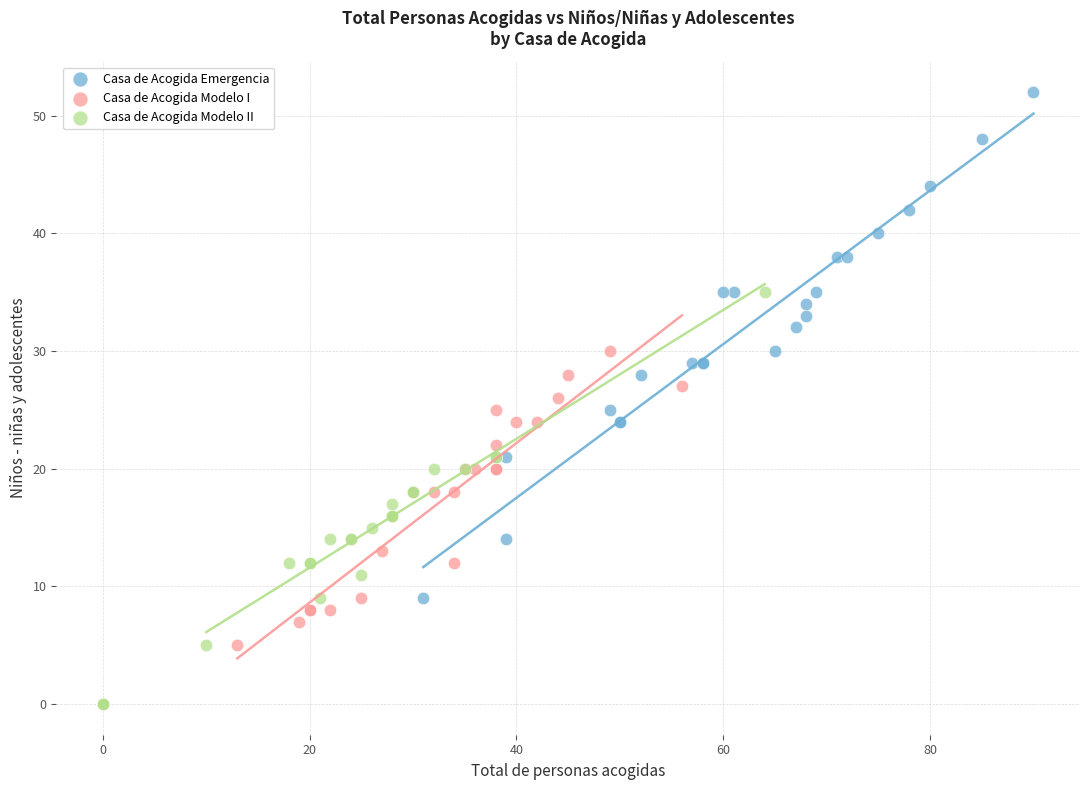

Which series reaches the minimum Y coordinate?

Casa de Acogida Modelo II